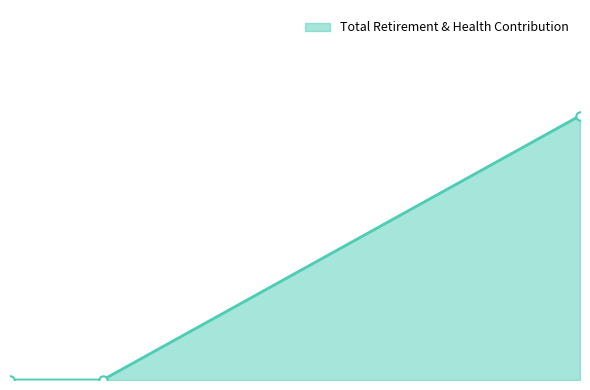

What is the maximum value shown in the chart?

8102